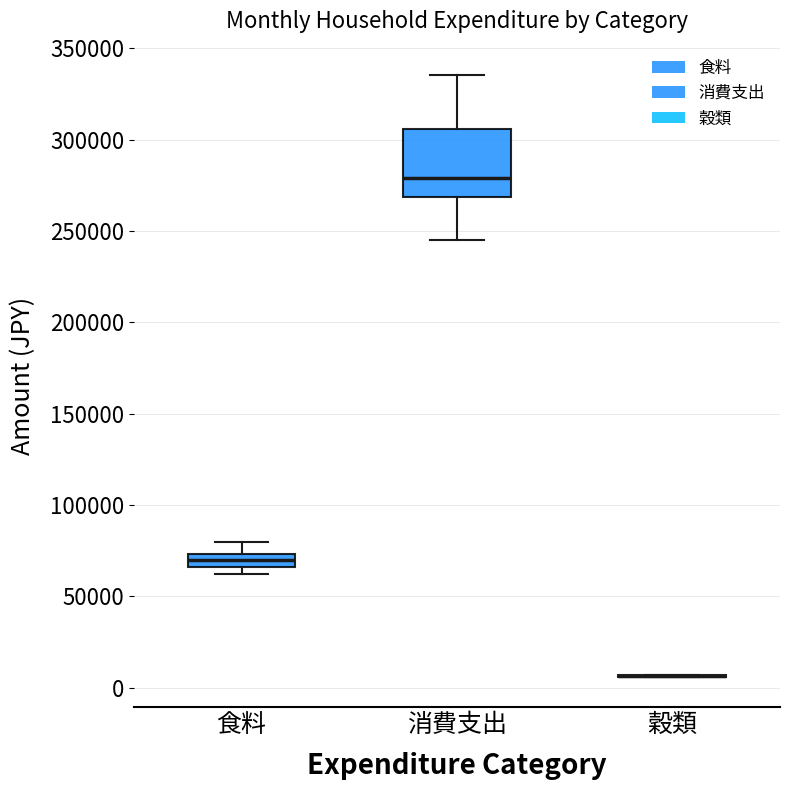

Where is the upper edge of the box for 食料 on the y-axis? The values are not printed on the chart, so give them approximately, as read against the axis.

75000